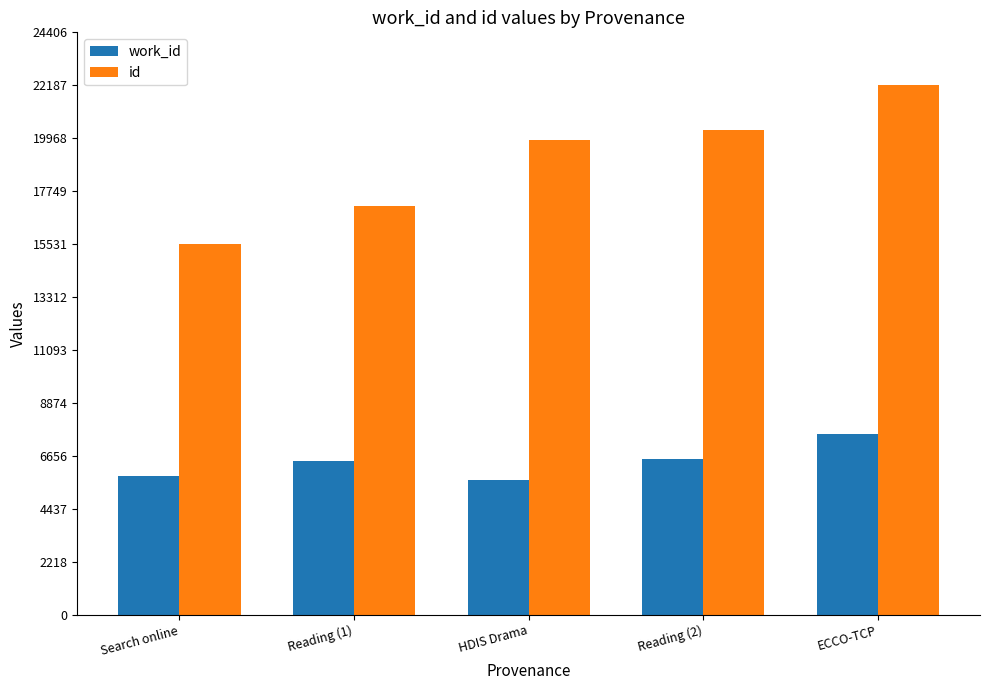

How many distinct data groups are displayed?

2